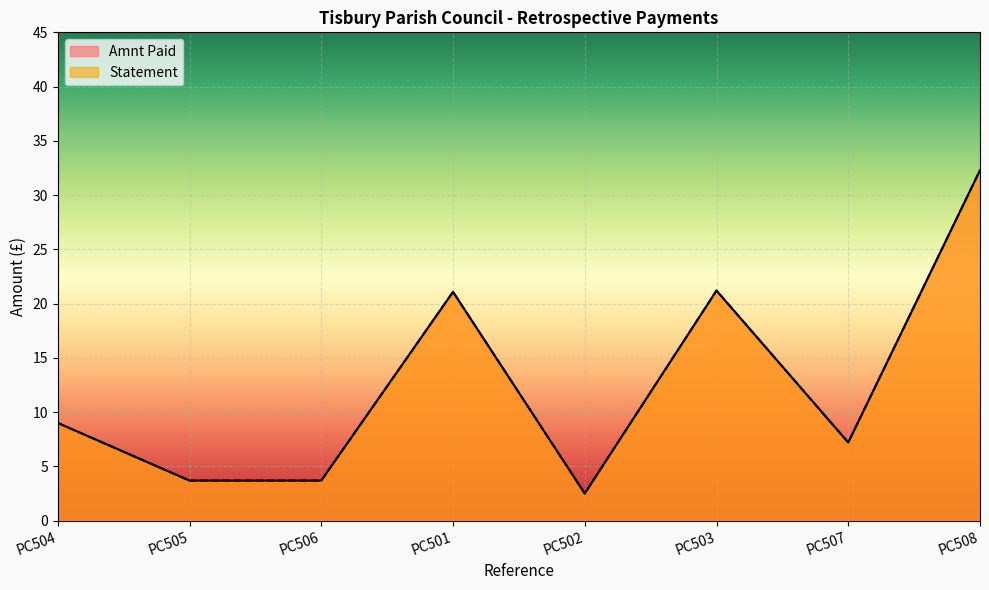

What is the label of the 2nd point from the left?

PC505